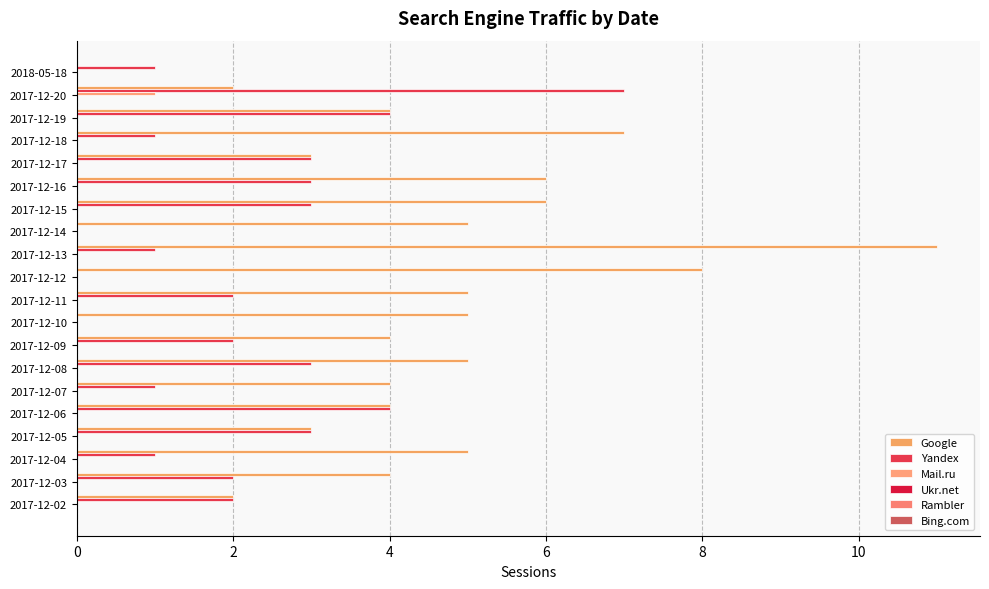

Which series has the largest range (max minus min)?

Google